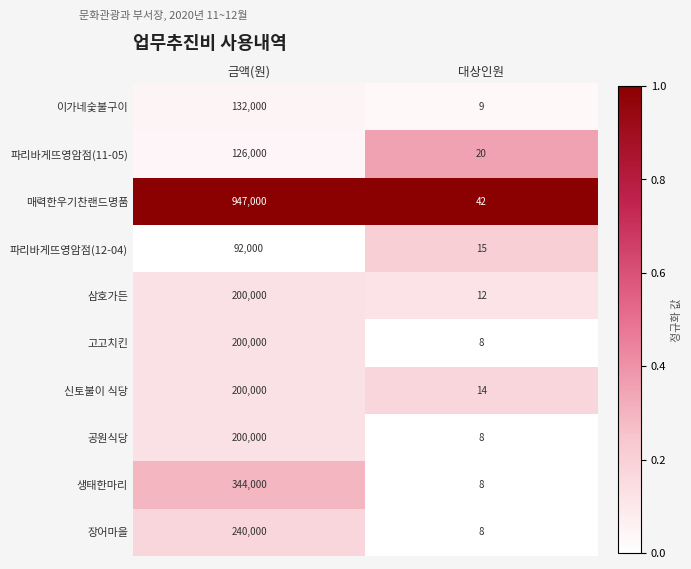

Which category has the lowest value in the 공원식당 series?

대상인원